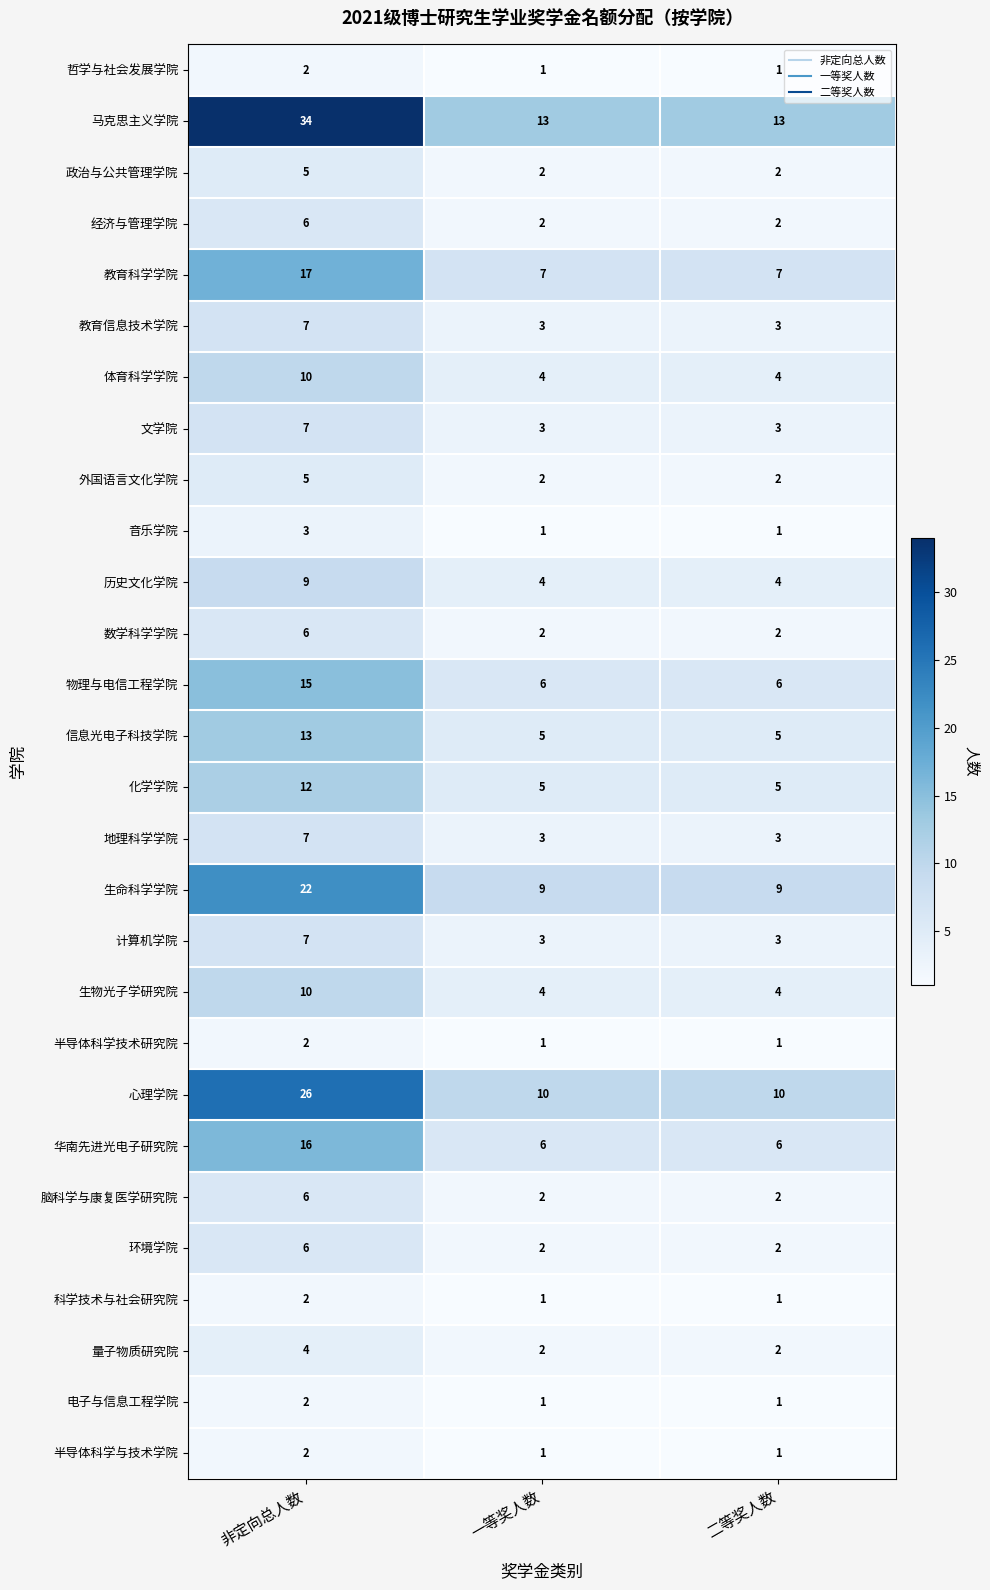

Which series has the widest spread of values?

马克思主义学院